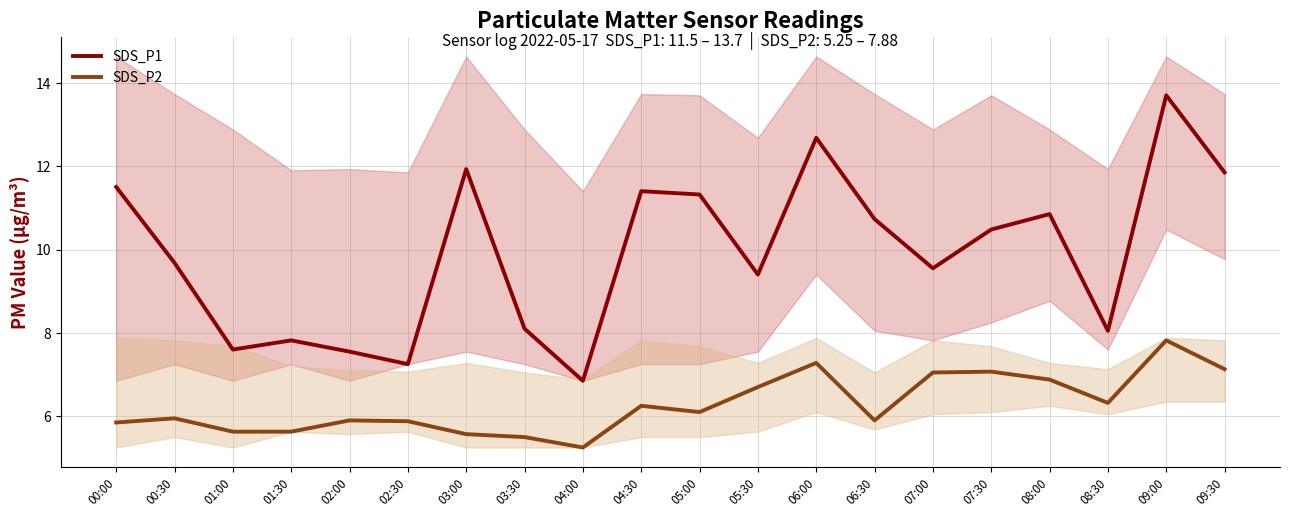

What position from the right is 04:30?

11